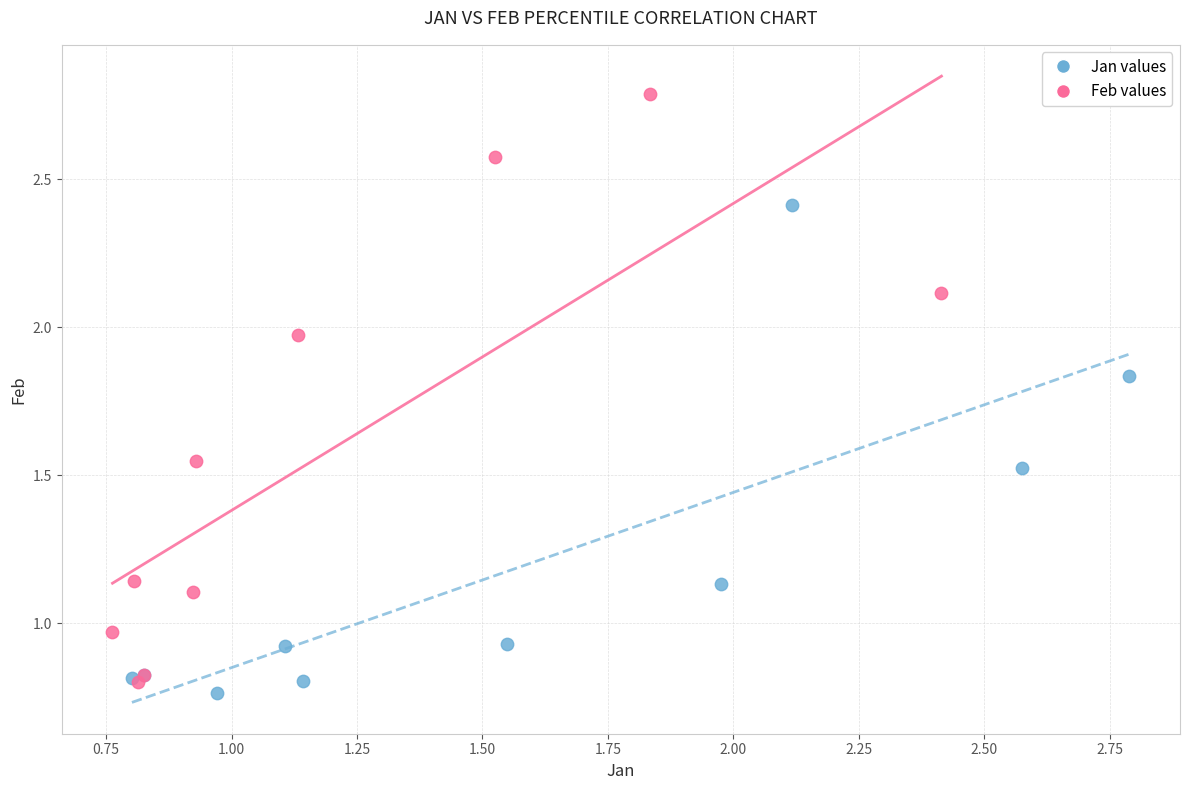

Which series has the largest Y range (max minus min)?

Feb values